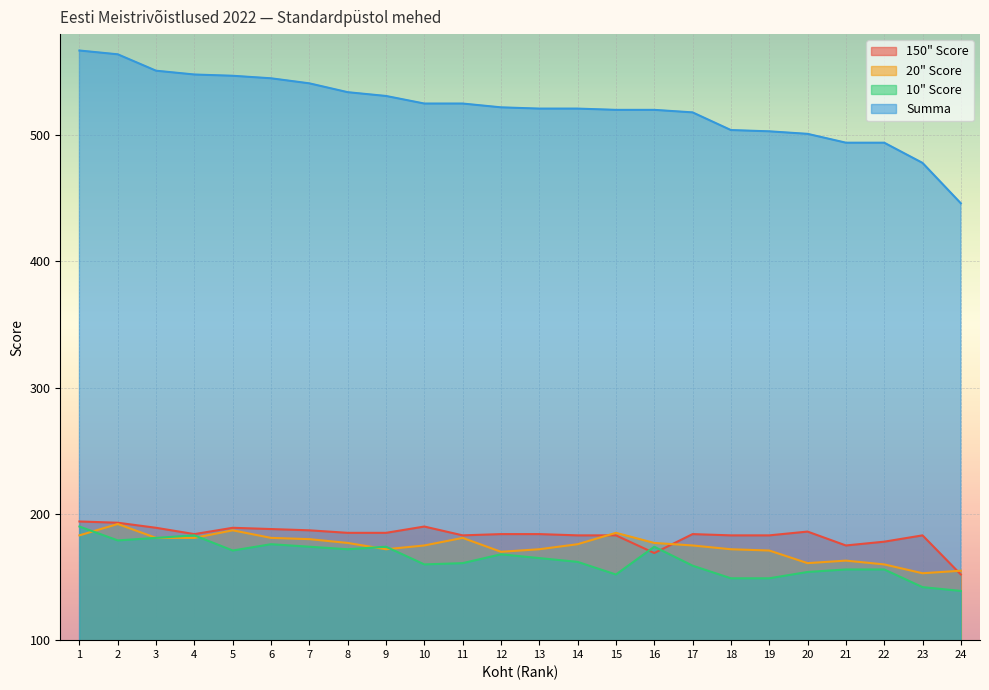

How many interior local valleys does the 150" Score series have?

4